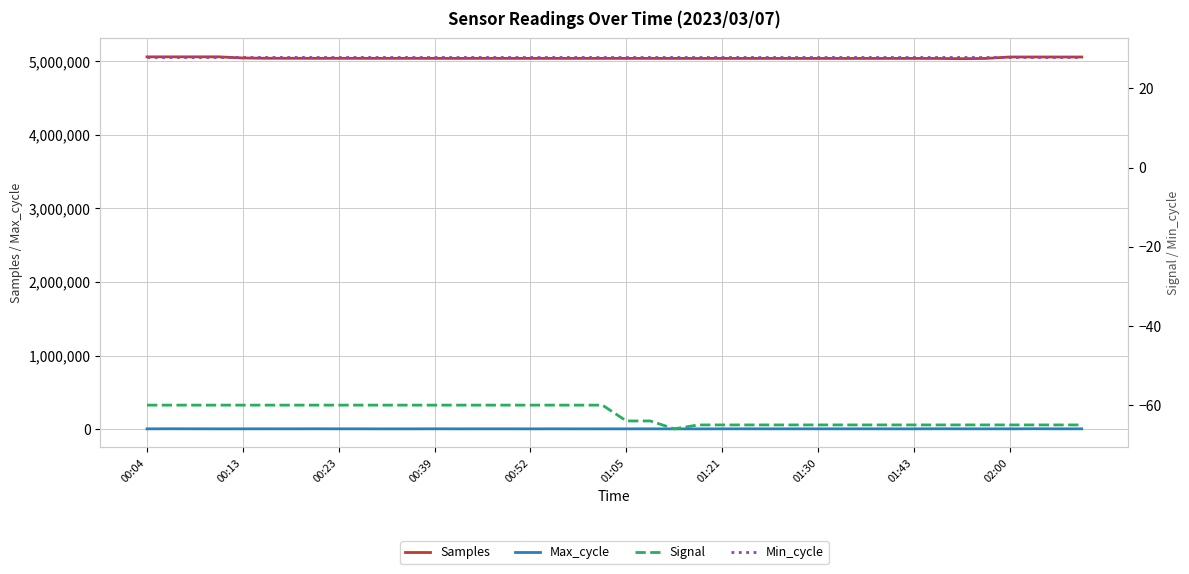

Is it true that Signal equals -65 at 33?

True